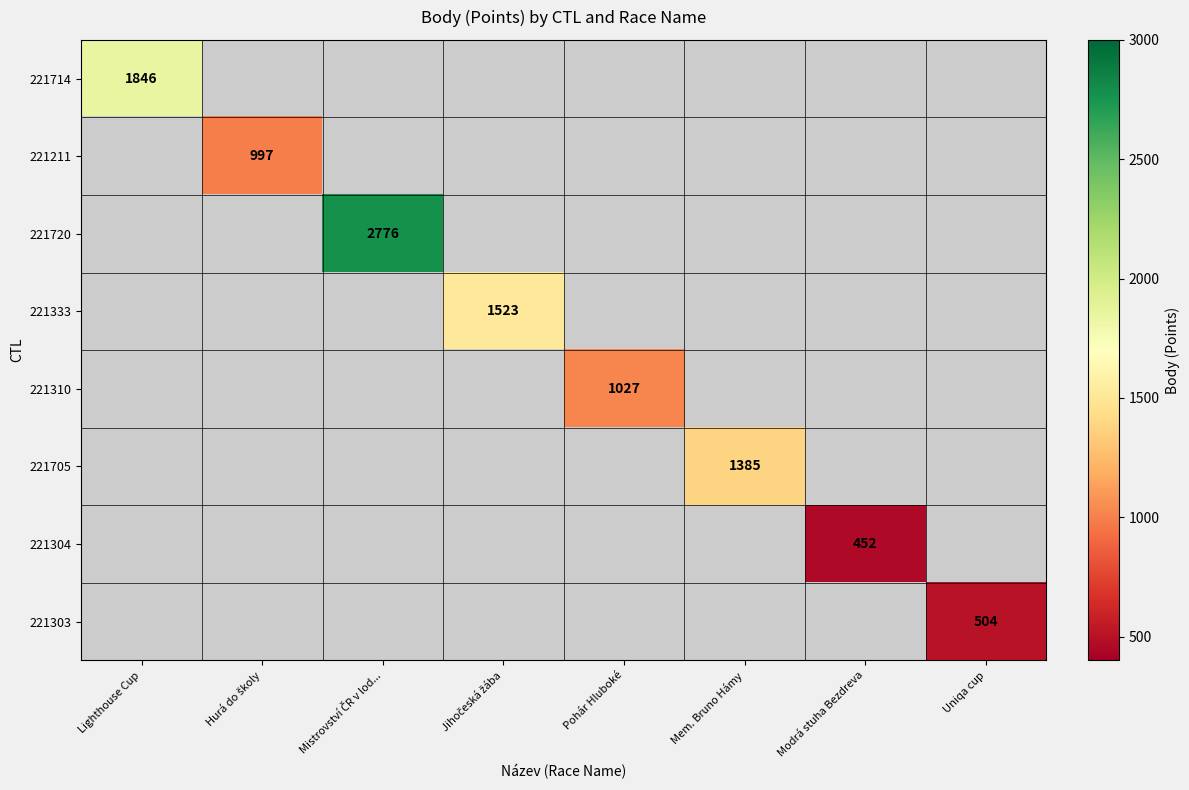

Is the value of 221303 at Mistrovství ČR v lod... greater than the value of 221705 at Lighthouse Cup?

No